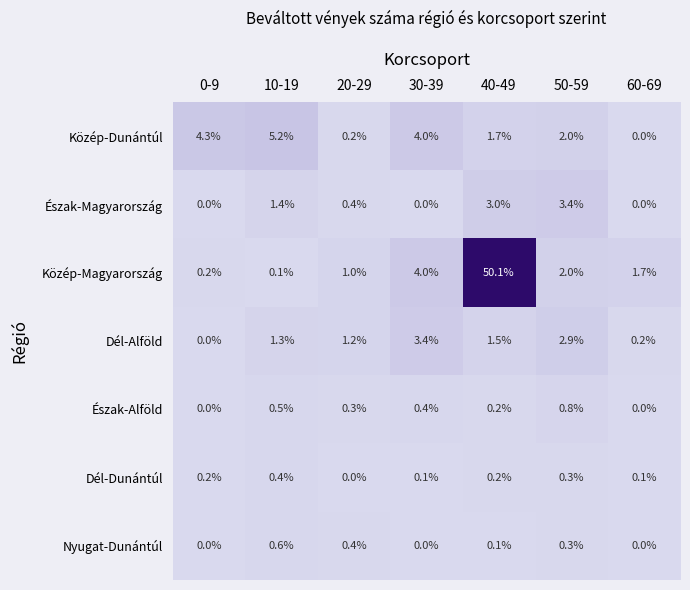

How many Nyugat-Dunántúl values are between 0 and 1?

7